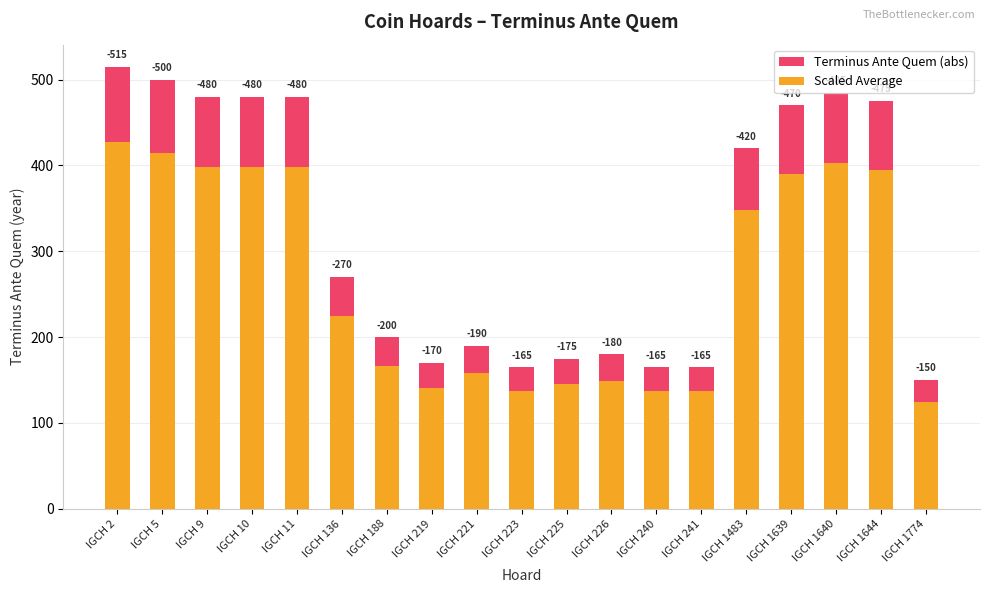

Which series has the largest range (max minus min)?

Terminus Ante Quem (abs)